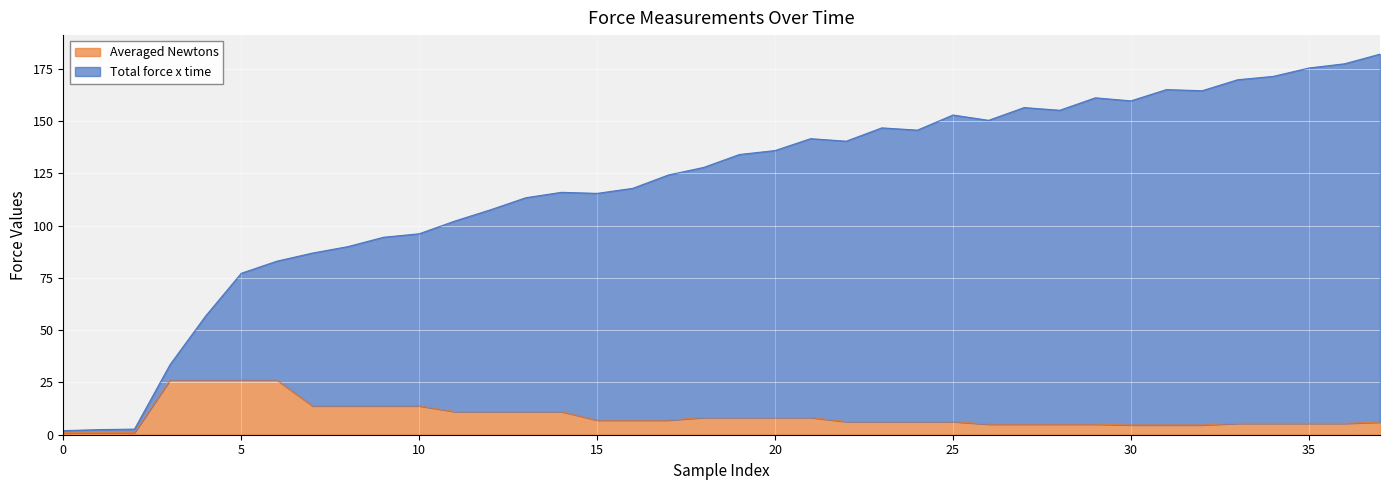

What is the highest value of the Averaged Newtons series?

26.2